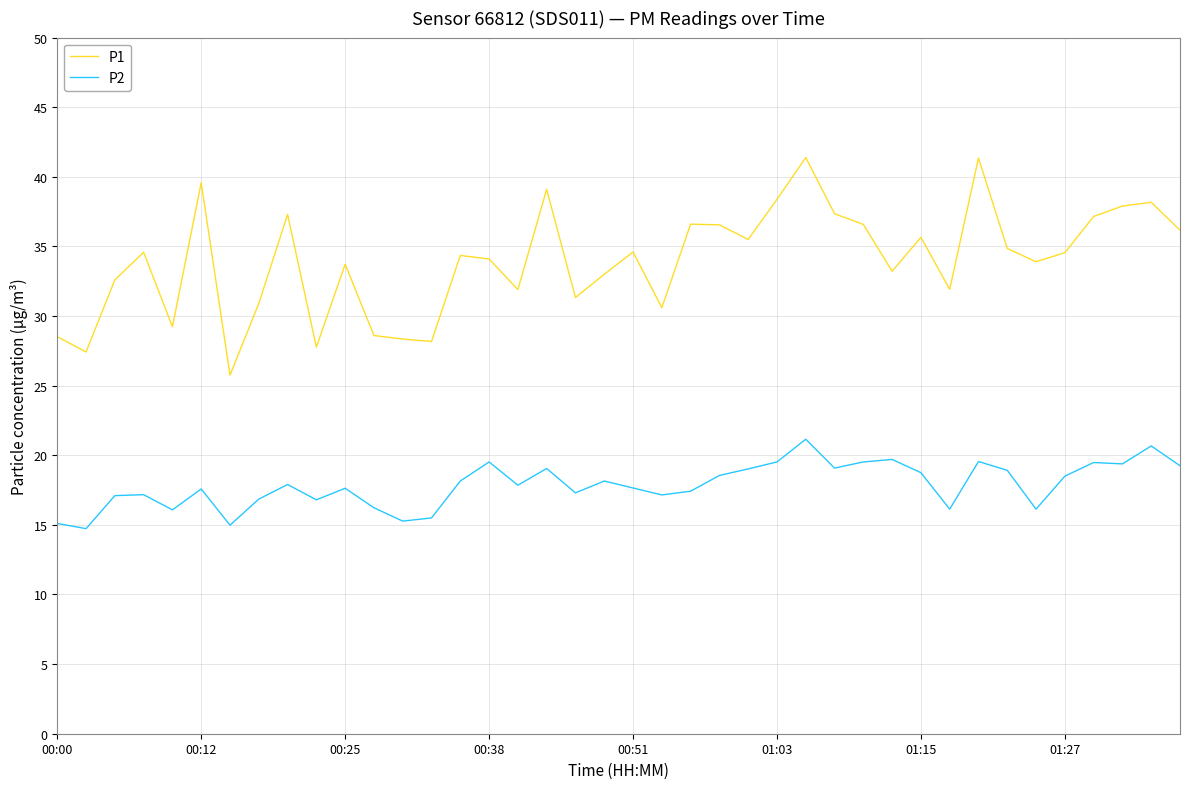

Rank the series by their average value, from lowest to highest.

P2, P1